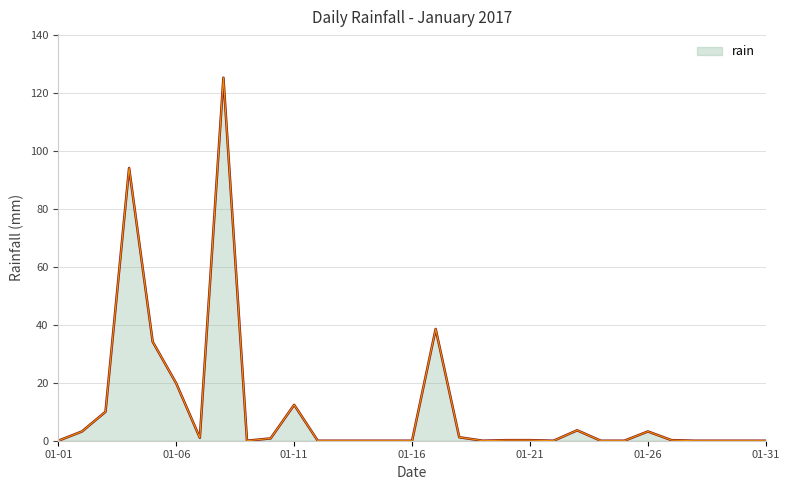

What is the maximum value shown in the chart?

125.4